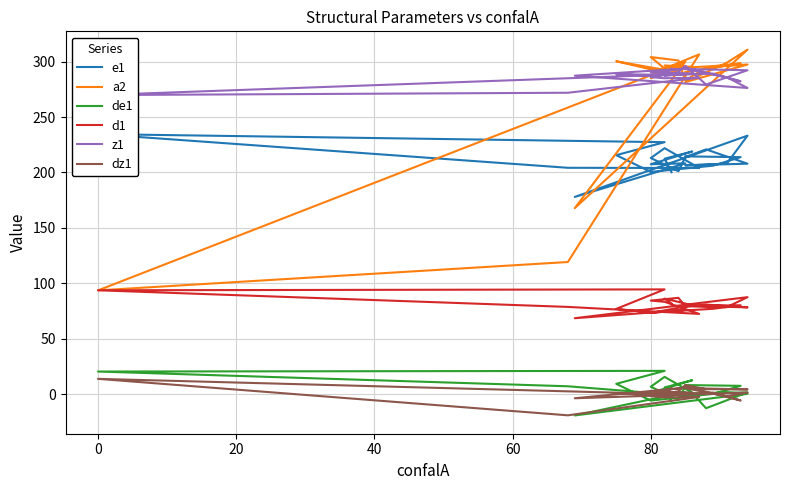

Reading left to right, transcribe all the data shown in this chart.

e1: 200.2	212.4	218.9	207.4	208.2	177.9	233.2	208.0	206.4	207.9	220.8	213.9	201.1	213.0	221.9	204.0	204.2	234.6	227.3	215.6	200.5	206.1	213.8	214.5
a2: 292.2	296.5	295.3	285.1	299.9	167.8	310.8	299.0	281.5	297.4	294.7	283.0	301.0	304.1	293.7	306.5	119.2	93.6	292.5	300.3	293.0	295.9	298.4	290.6
de1: -6.1	6.1	12.6	1.1	1.9	-19.2	0.3	1.7	0.1	1.6	-12.7	7.6	-5.2	6.7	15.6	-2.3	7.1	20.4	21.0	9.3	-5.8	0.2	7.5	8.2
d1: 81.8	86.2	80.2	73.3	76.0	68.5	87.5	78.5	79.6	78.3	80.8	79.0	86.9	84.4	83.3	72.4	78.7	93.7	94.5	76.9	73.6	77.0	80.2	79.3
z1: 293.5	287.2	289.3	290.3	293.7	287.3	276.2	285.9	293.3	292.2	279.3	296.1	290.5	286.0	285.0	285.4	271.9	269.8	288.1	288.6	287.3	289.2	282.2	294.8
dz1: 5.6	-0.7	1.4	2.4	5.8	-3.7	1.4	-2.0	5.4	4.3	4.5	8.2	2.6	-1.9	-2.9	-2.5	-19.1	13.8	0.2	0.7	-0.6	1.3	-5.7	6.9